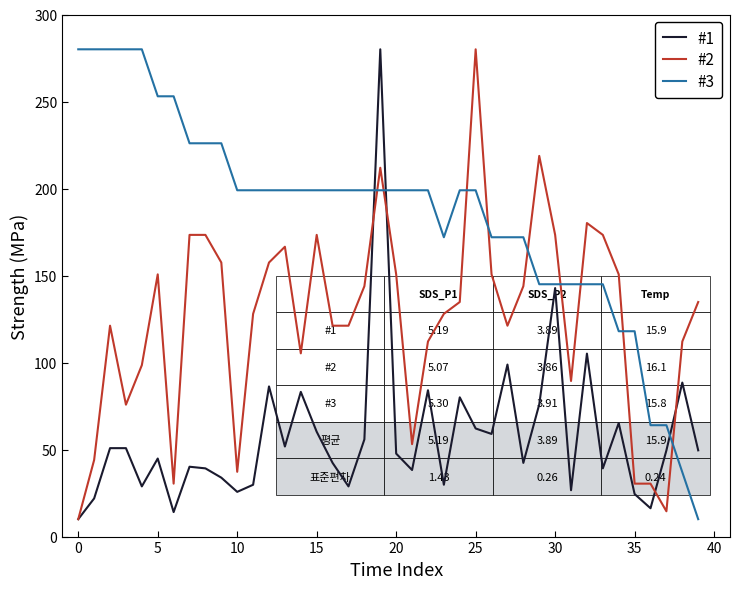

Which series has the largest total across all categories?

#3